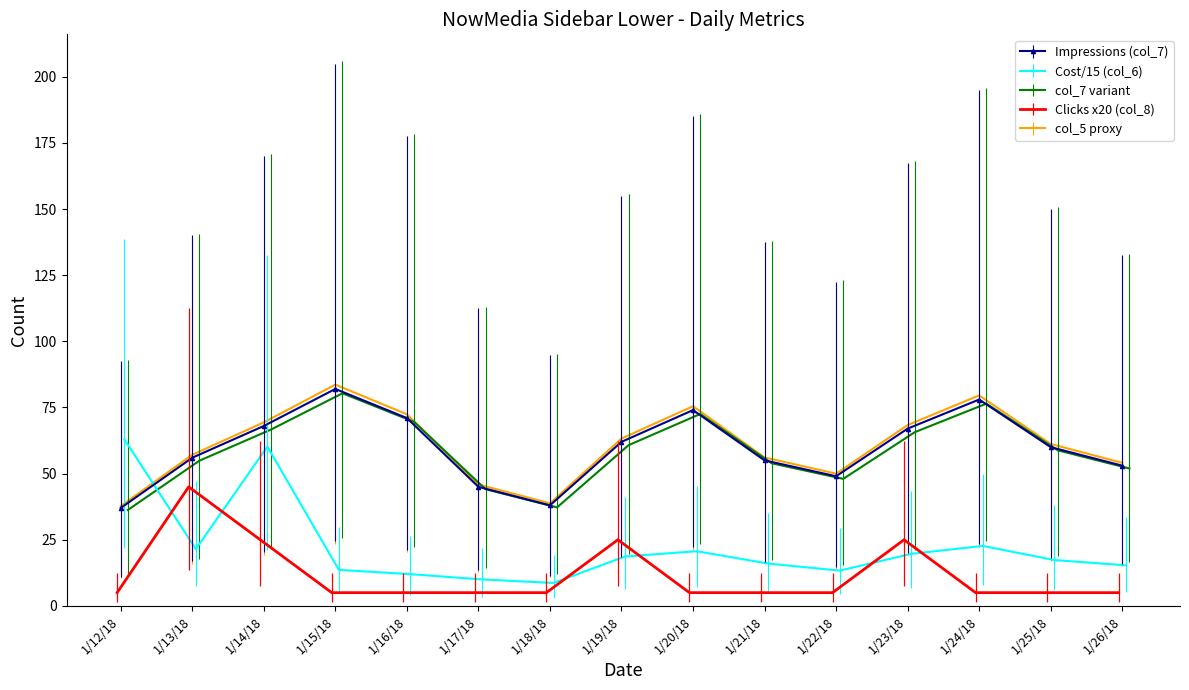

True or false: Impressions (col_7) has a value of 95.4 at 1/13/18.

False